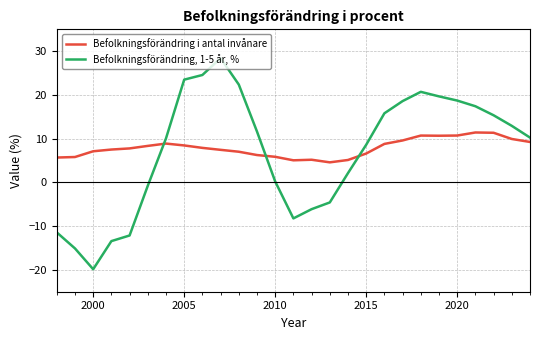

Is this an area chart (filled region under the line)?

No